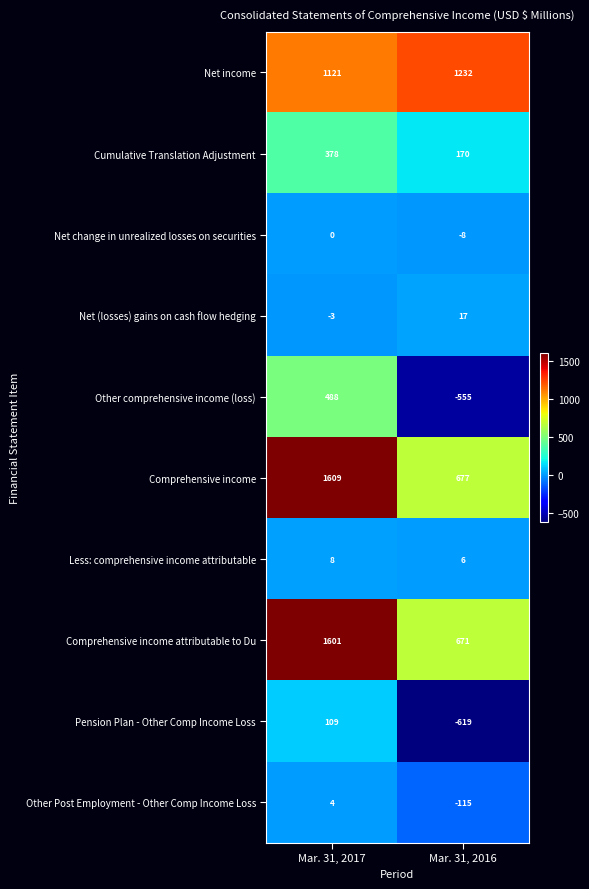

Is it true that Net (losses) gains on cash flow hedging equals 25 at Mar. 31, 2016?

False